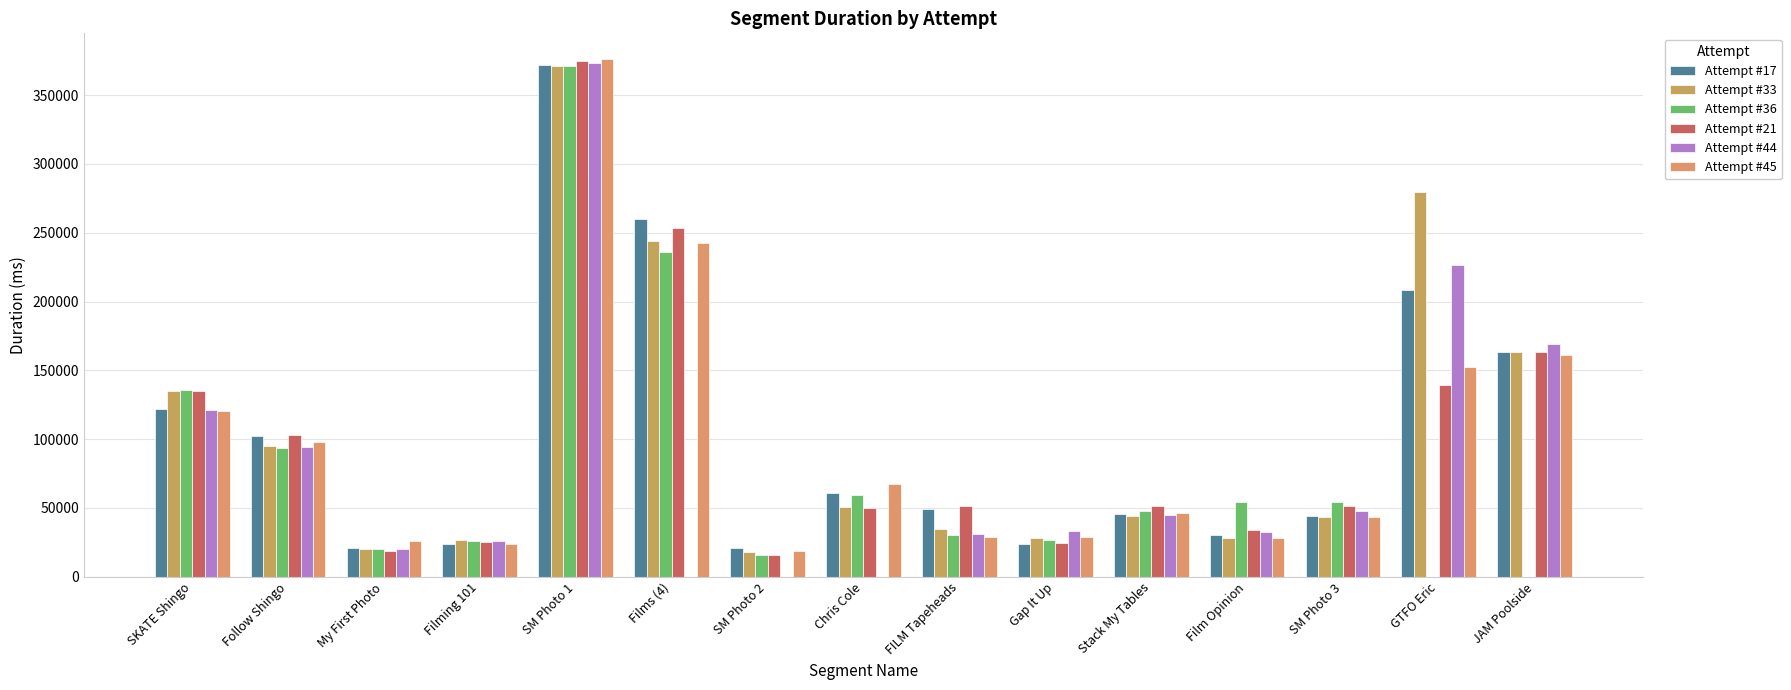

At how many categories does at least one series exceed 184756?

3